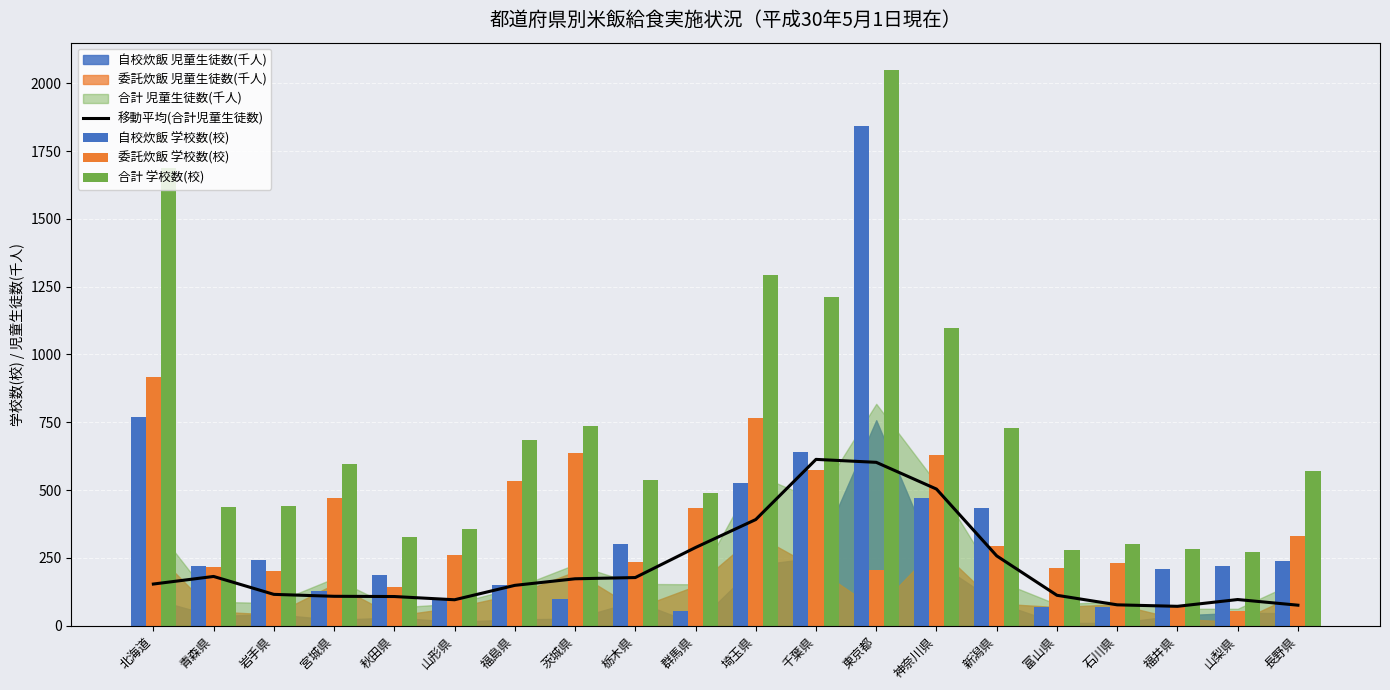

Is it true that 移動平均(合計児童生徒数) equals 61.6 at 栃木県?

False